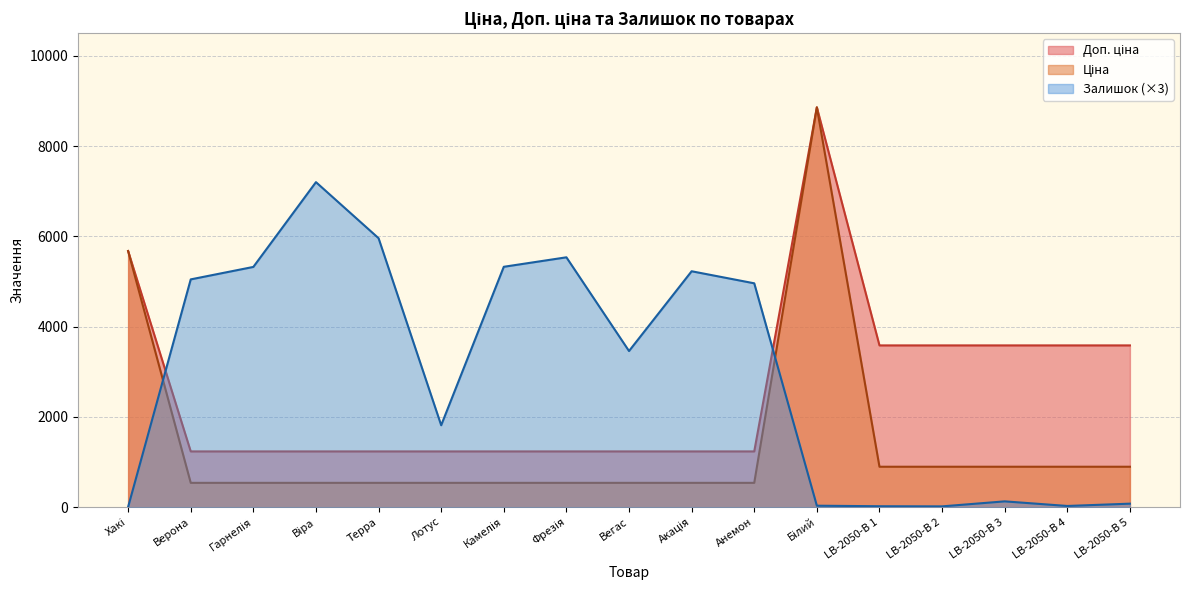

Reading left to right, list all the values displayed in this chart.

Ціна: 5673.8	539.0	539.0	539.0	539.0	539.0	539.0	539.0	539.0	539.0	539.0	8856.7	895.9	895.9	895.9	895.9	895.9
Доп. ціна: 5673.8	1235.4	1235.4	1235.4	1235.4	1235.4	1235.4	1235.4	1235.4	1235.4	1235.4	8856.7	3583.6	3583.6	3583.6	3583.6	3583.6
Залишок: 6.0	5046.0	5322.0	7200.0	5958.0	1815.0	5325.0	5535.0	3459.0	5226.0	4959.0	33.0	21.0	18.0	129.0	27.0	78.0